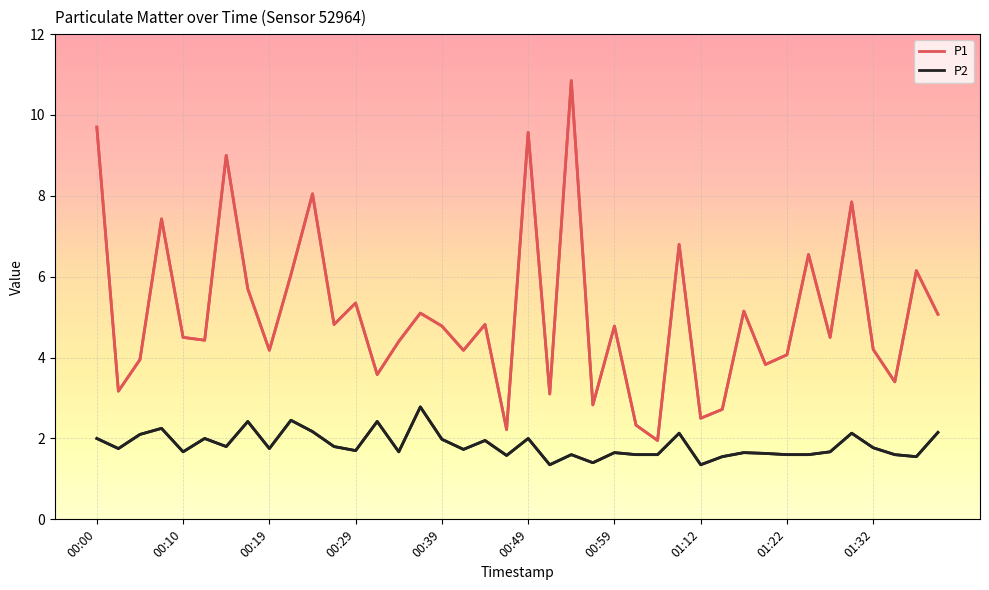

Does the chart display data point markers on the line(s)?

No